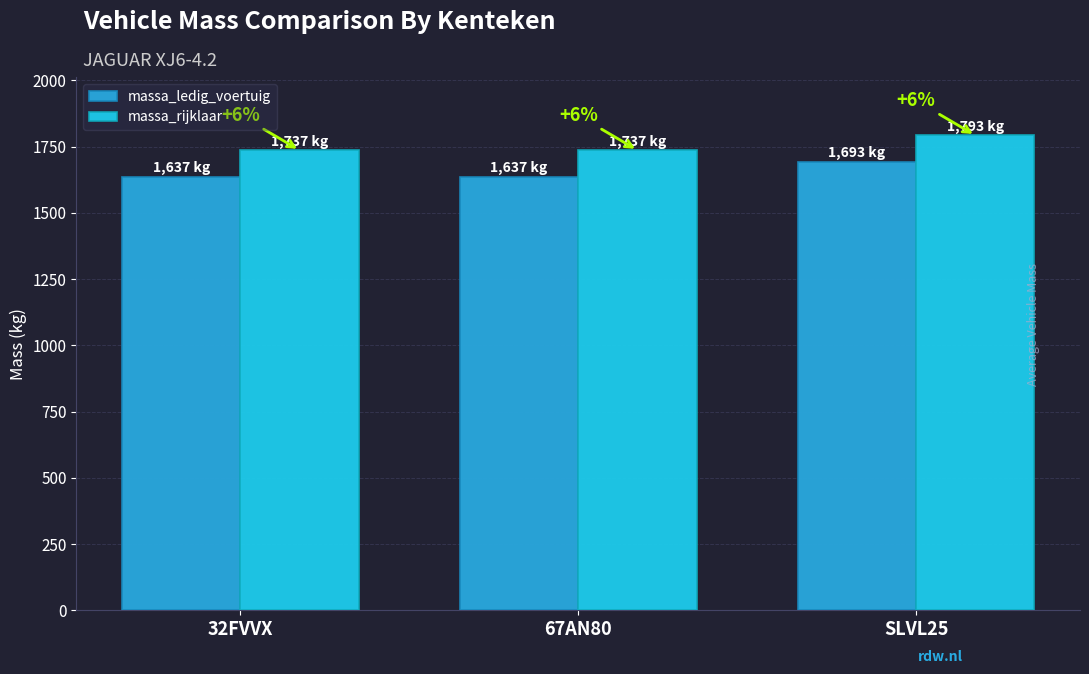

The massa_rijklaar series shows 448 at 32FVVX. True or false?

False